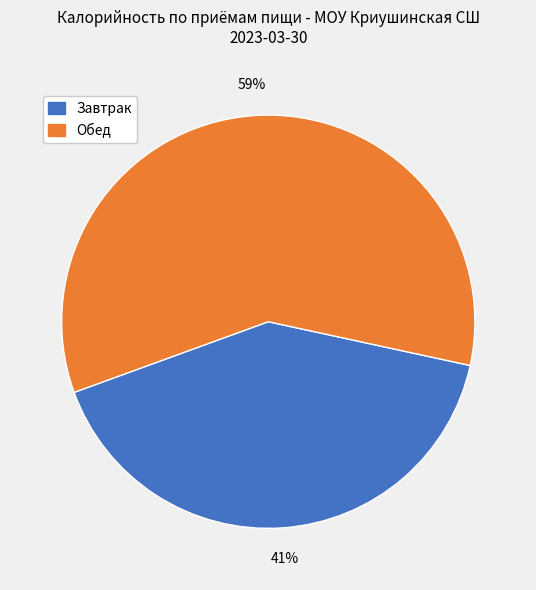

To the nearest percent, what is the average slice percentage?

50%